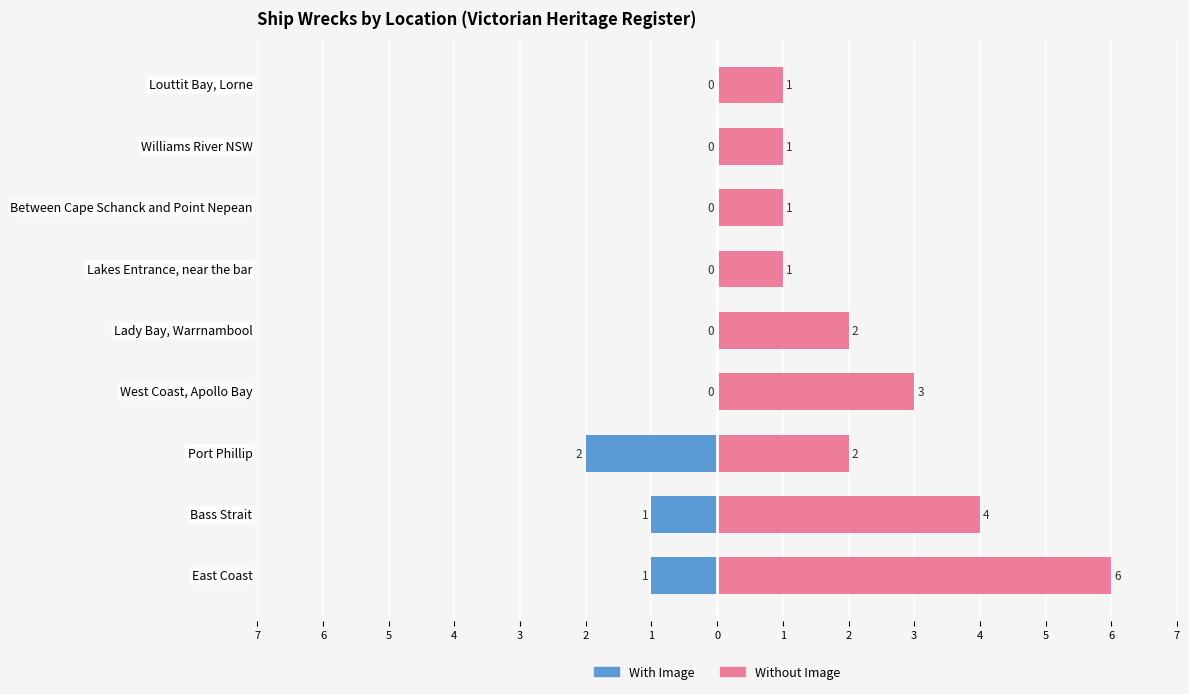

What is the spread (max minus min) of values at Louttit Bay, Lorne?

1